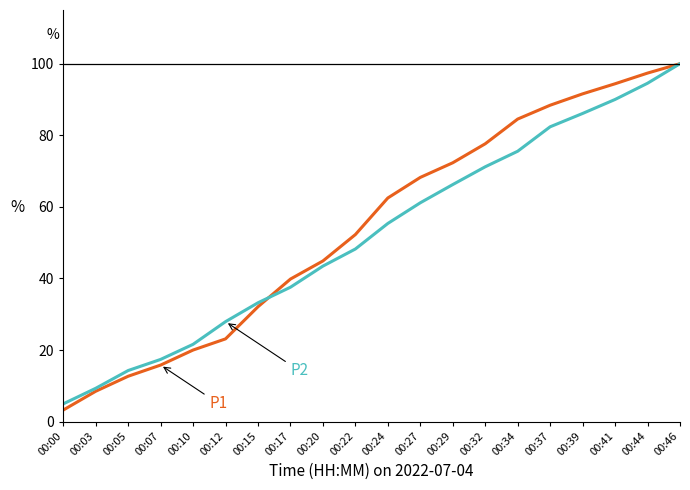

Count the number of data series in this chart.

2